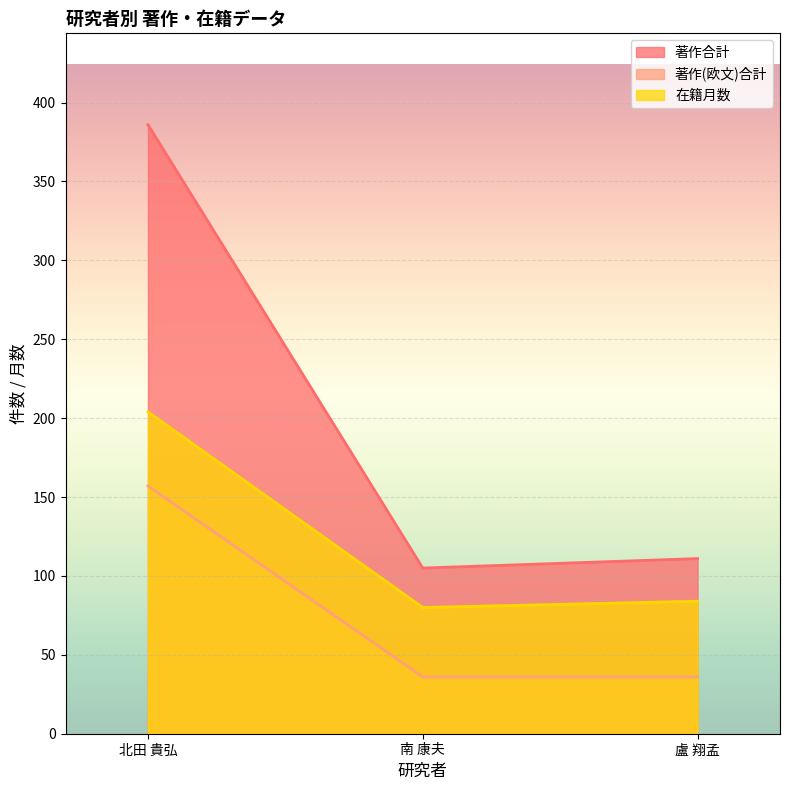

How many data points in 著作合計 are above 111?

1